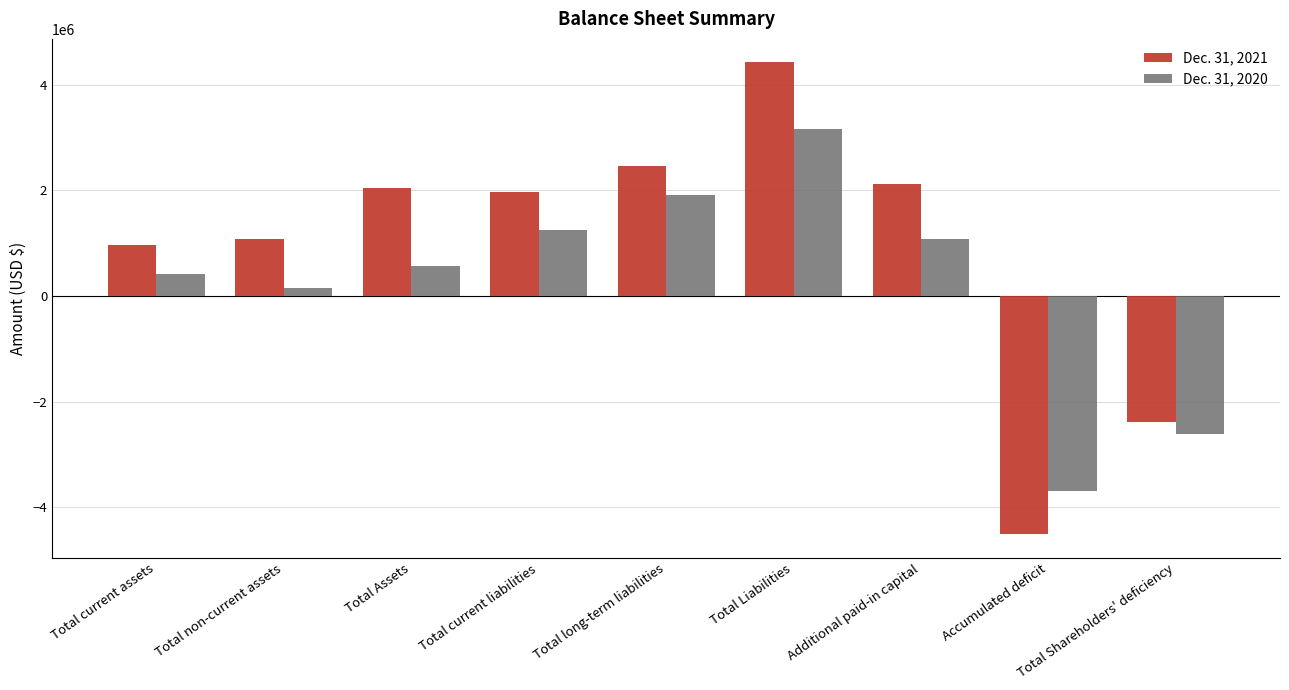

Which series has the widest spread of values?

Dec. 31, 2021